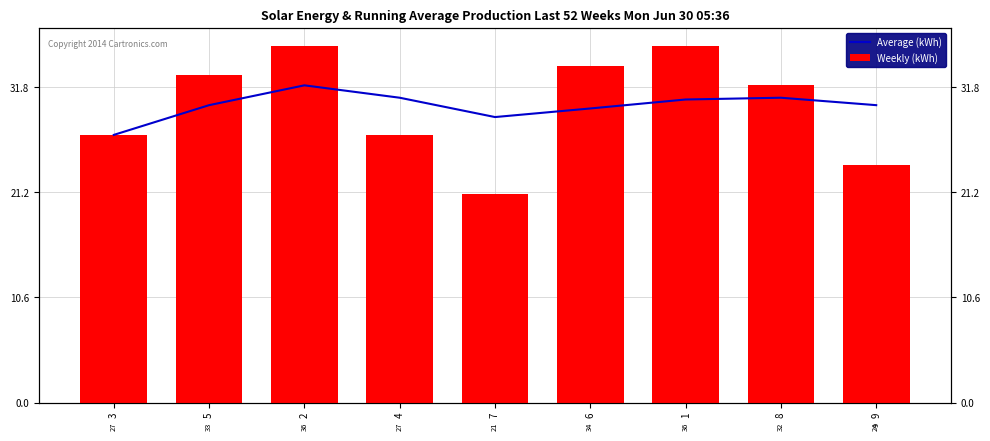

What is the highest value of the Weekly (kWh) series?

36.0